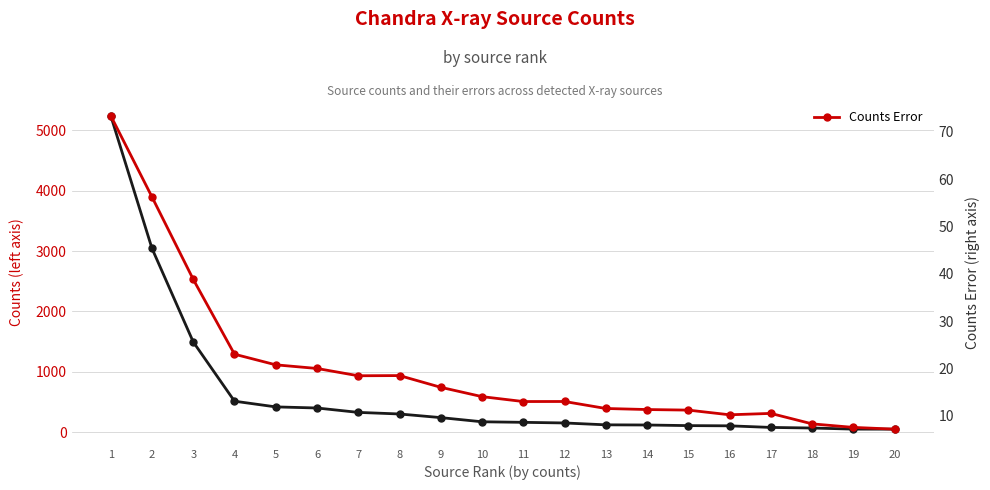

What is the difference between the highest and lowest values at 1?

5169.2